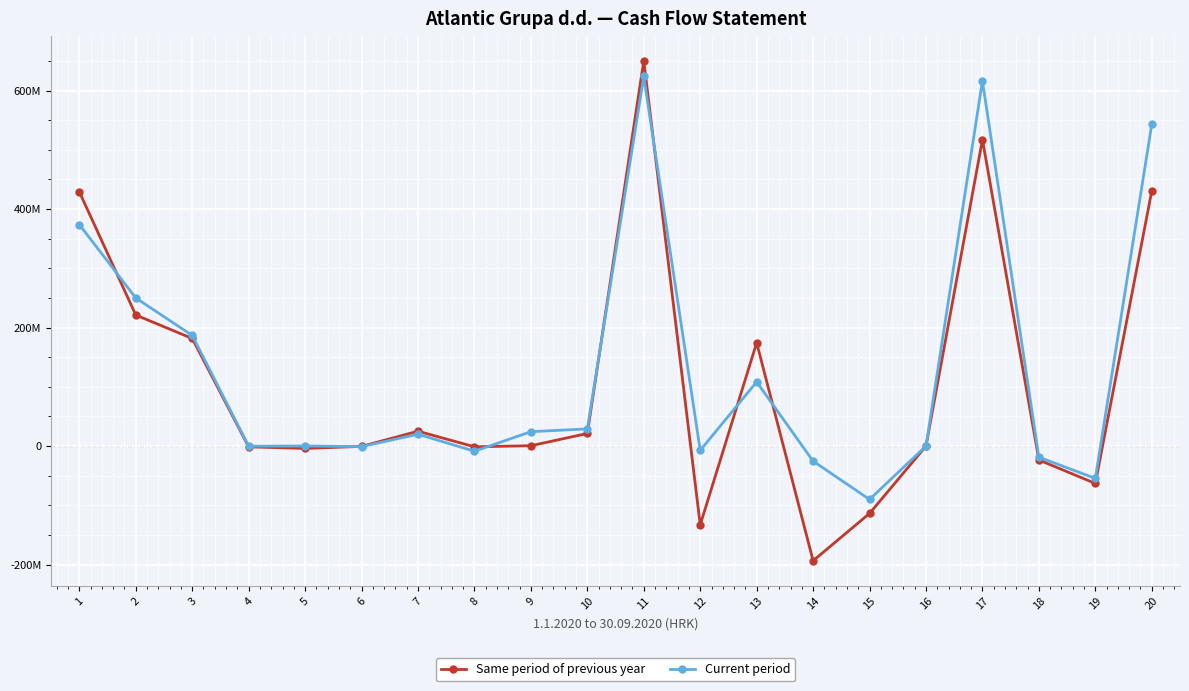

Does the chart have visible grid lines?

Yes